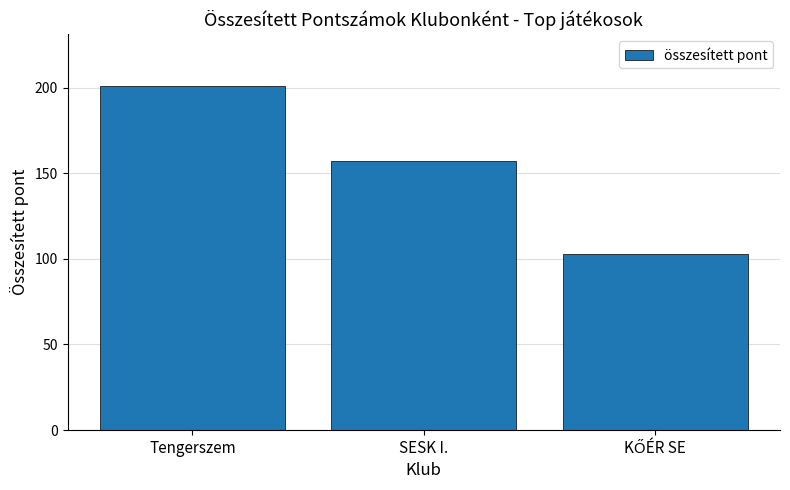

The chart shows a value of 157 at SESK I.. True or false?

True